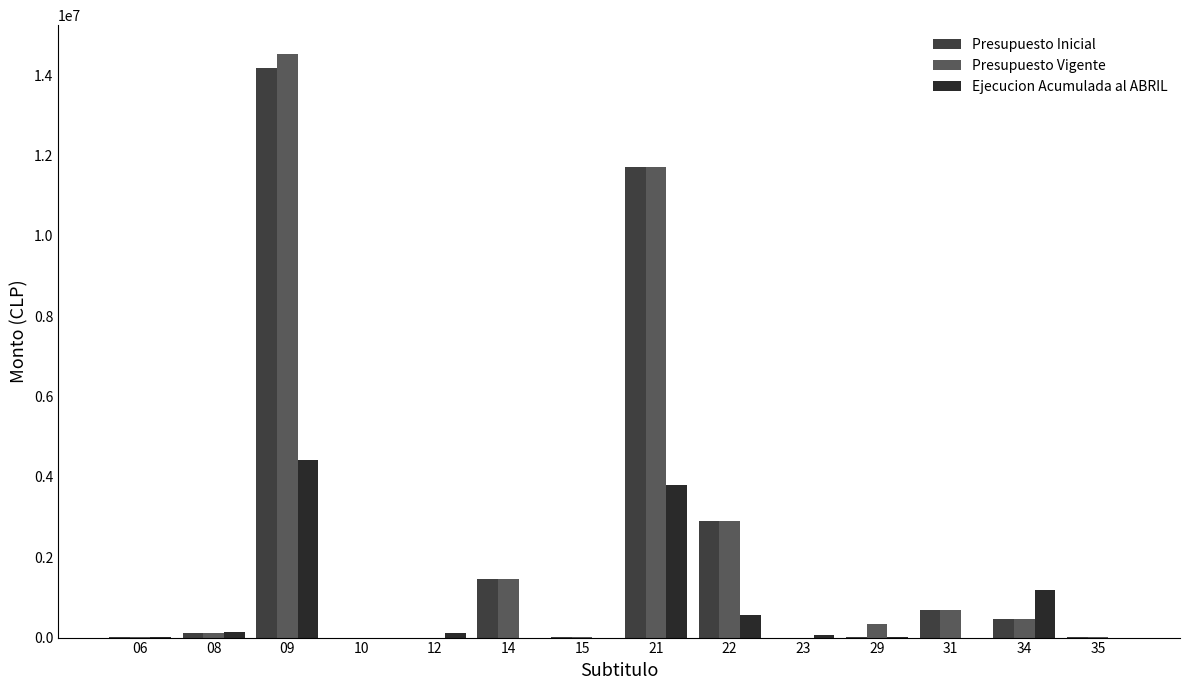

Count the number of categories in the chart.

14